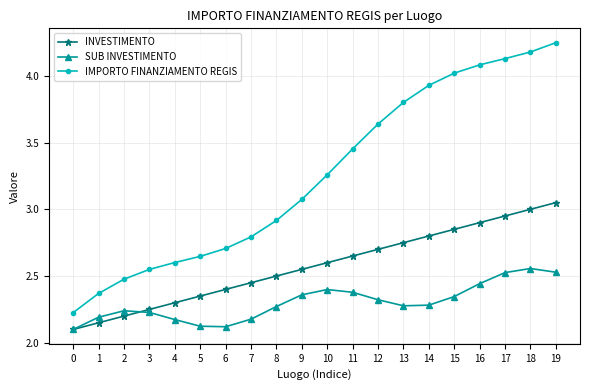

The IMPORTO FINANZIAMENTO REGIS series shows 2.4 at 1. True or false?

True